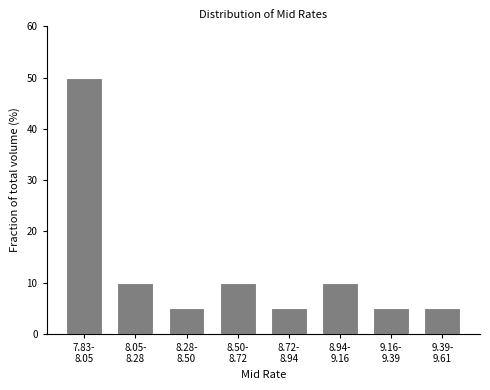

Reading right to left, transcribe all the data shown in this chart.

5	5	10	5	10	5	10	50